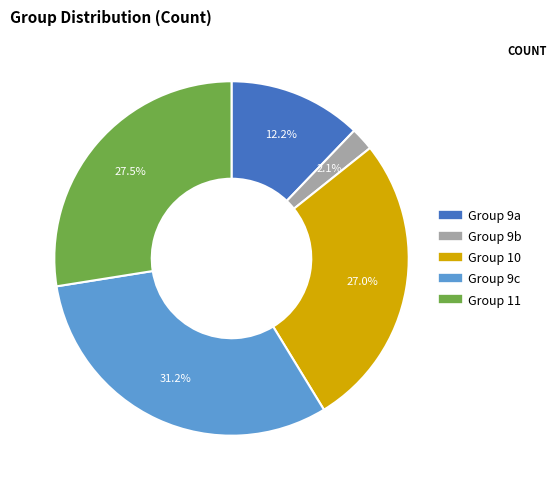

Is there any slice that represents more than half of the pie?

No